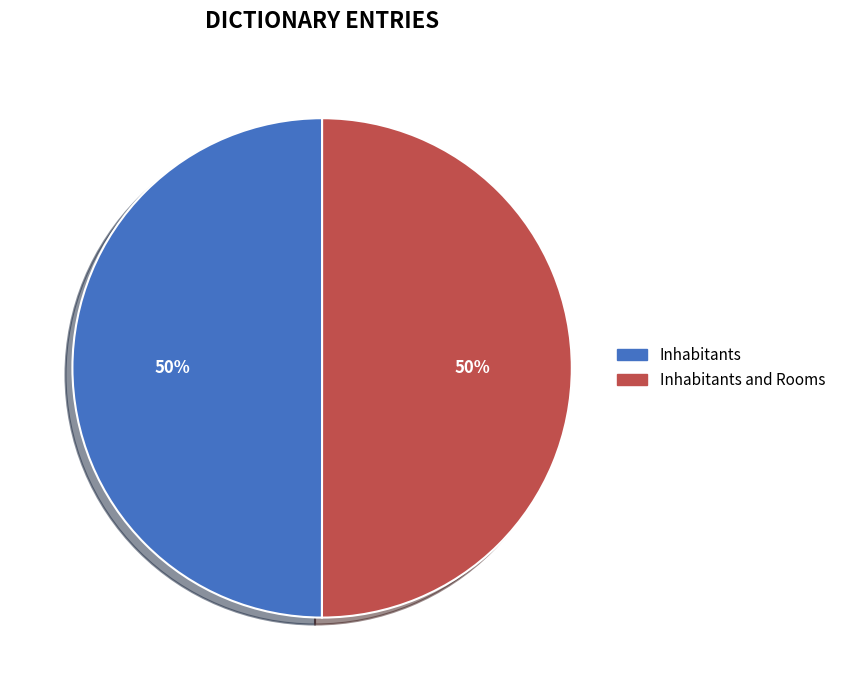

To the nearest percent, what is the combined percentage of Inhabitants and Rooms and Inhabitants?

100%